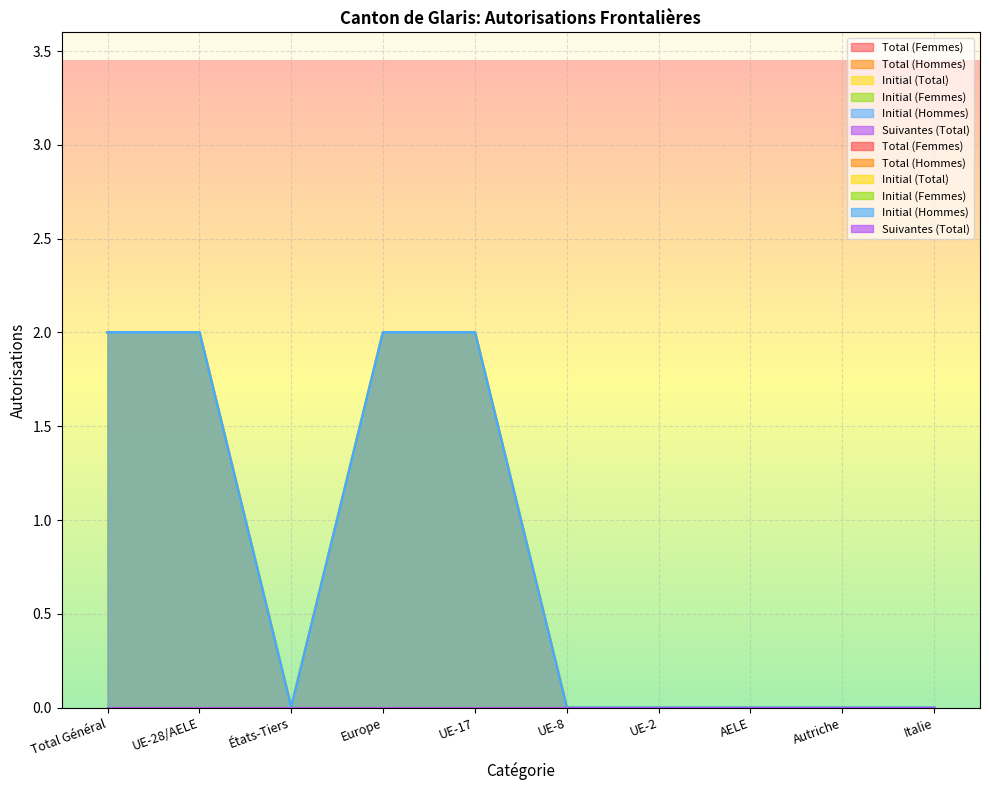

Between UE-8 and Autriche, which is larger?

UE-8